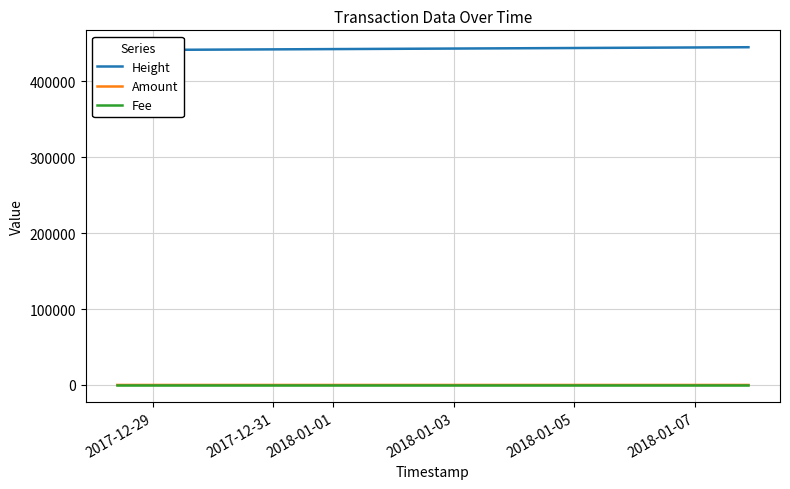

What is the average value of the Fee series?

1